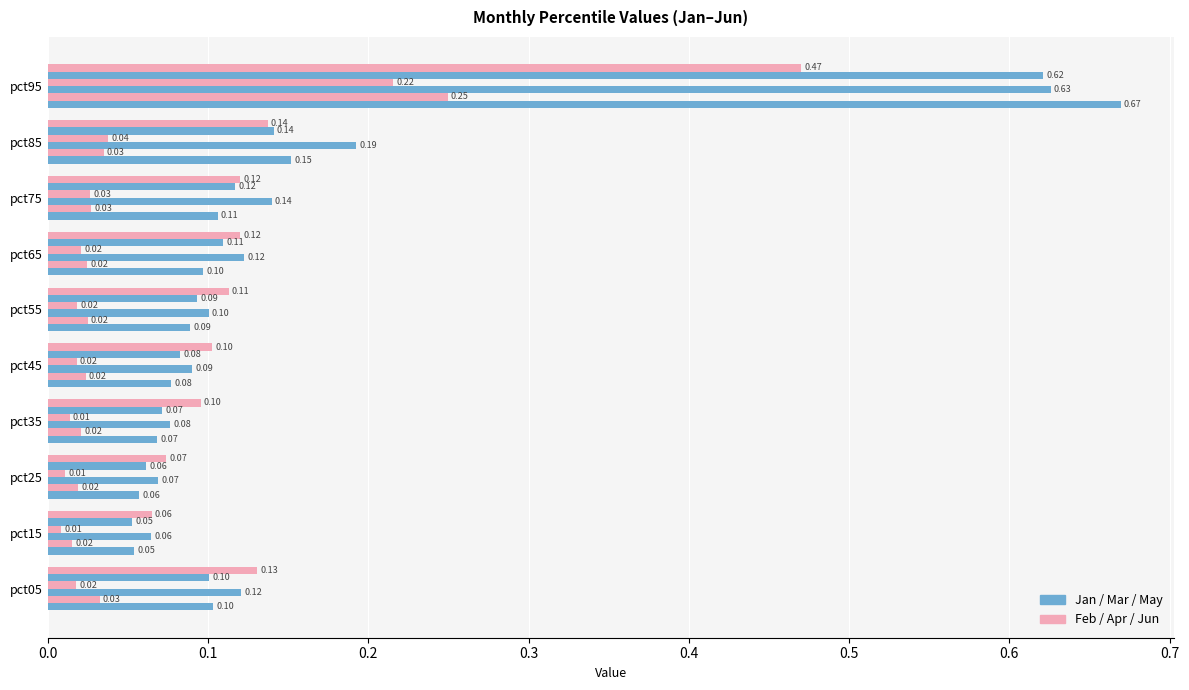

Reading left to right, what are all the values shown in this chart?

Jan: 0.1	0.1	0.1	0.1	0.1	0.1	0.1	0.1	0.2	0.7
Feb: 0.0	0.0	0.0	0.0	0.0	0.0	0.0	0.0	0.0	0.2
Mar: 0.1	0.1	0.1	0.1	0.1	0.1	0.1	0.1	0.2	0.6
Apr: 0.0	0.0	0.0	0.0	0.0	0.0	0.0	0.0	0.0	0.2
May: 0.1	0.1	0.1	0.1	0.1	0.1	0.1	0.1	0.1	0.6
Jun: 0.1	0.1	0.1	0.1	0.1	0.1	0.1	0.1	0.1	0.5